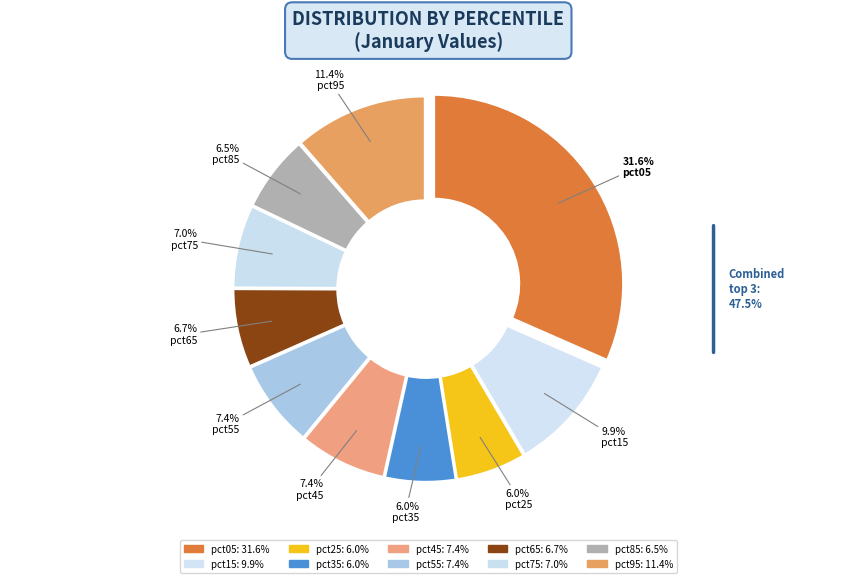

What is the total percentage of pct95 and pct45?

18.9%